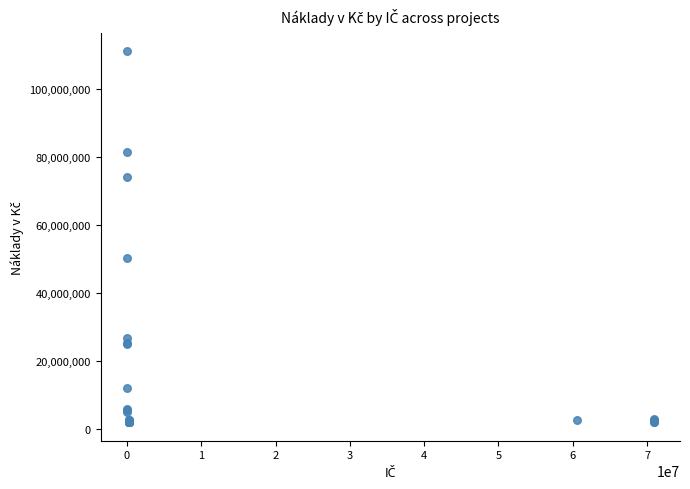

What Y value in the scatter plot is closest to 56502694?

50183862.5